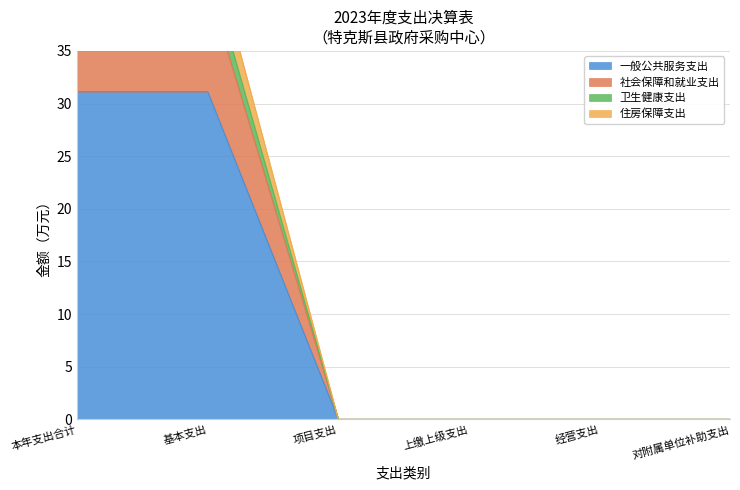

What is the label of the 4th point from the left?

上缴上级支出